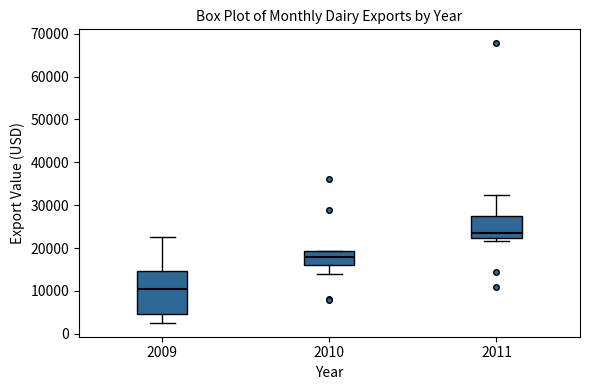

Reading left to right, read every box against the y-axis: the position of its median line, the range the box covers, and the ends of its whiskers. The values are not printed on the chart, so give them approximately, as read against the axis.

2009: median 10000, box 5000 to 15000, whiskers 3000 to 22000
2010: median 18000, box 16000 to 19000, whiskers 14000 to 19000
2011: median 24000, box 22000 to 27000, whiskers 22000 (just below the box's lower edge) to 32000